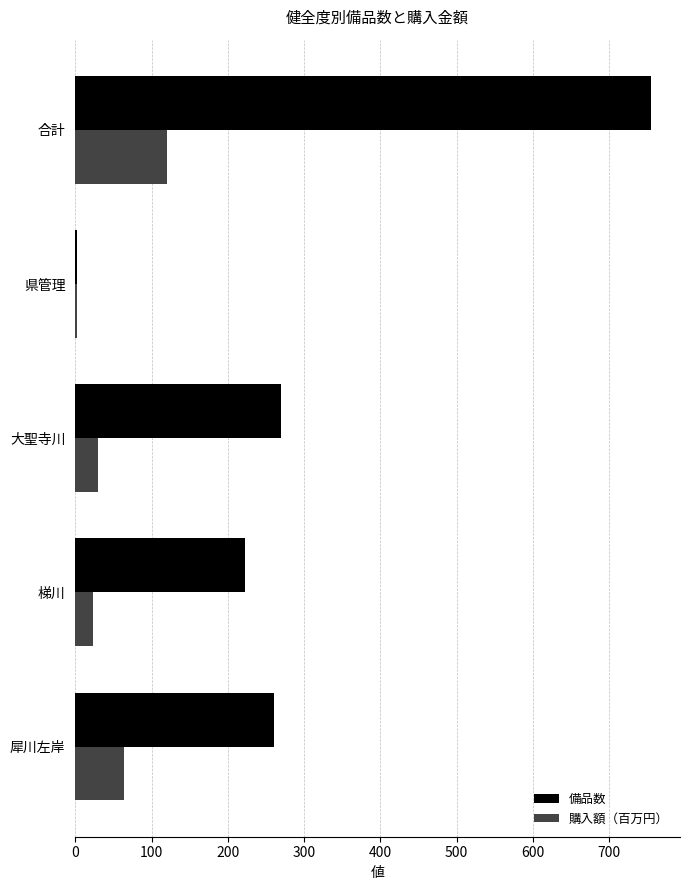

Which series has the largest total across all categories?

備品数